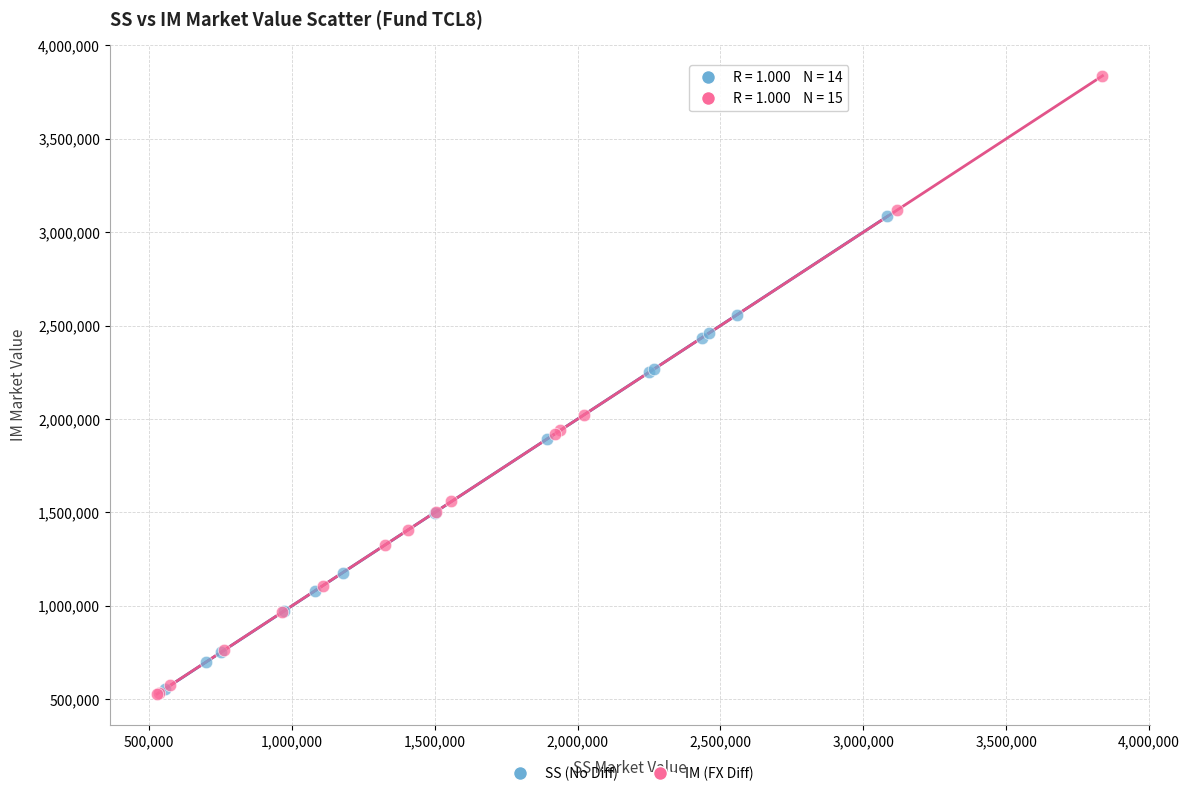

What are all the series names shown in the legend?

SS (No Diff), IM (FX Diff)